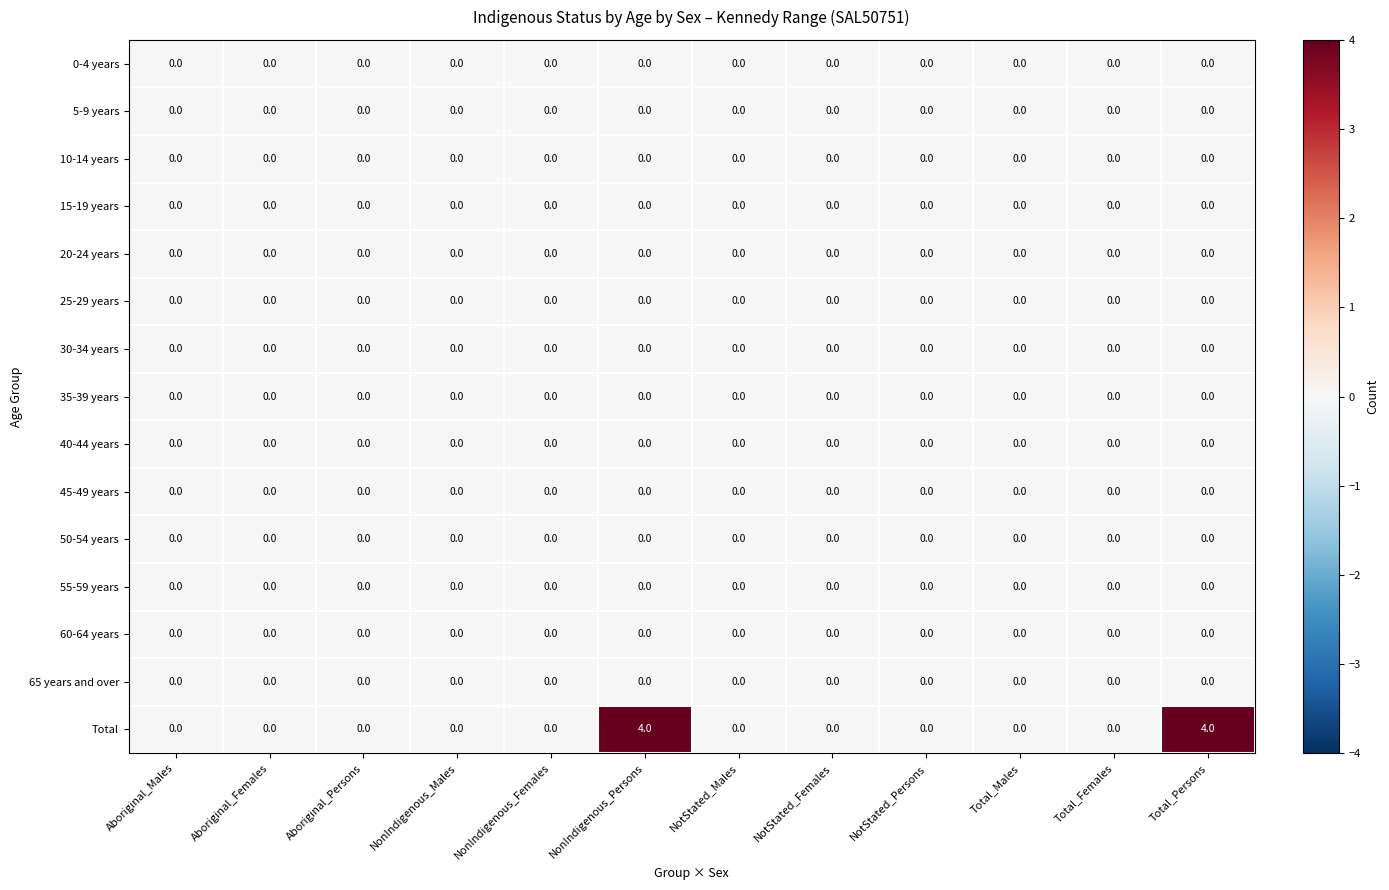

What is the maximum value shown in the chart?

4